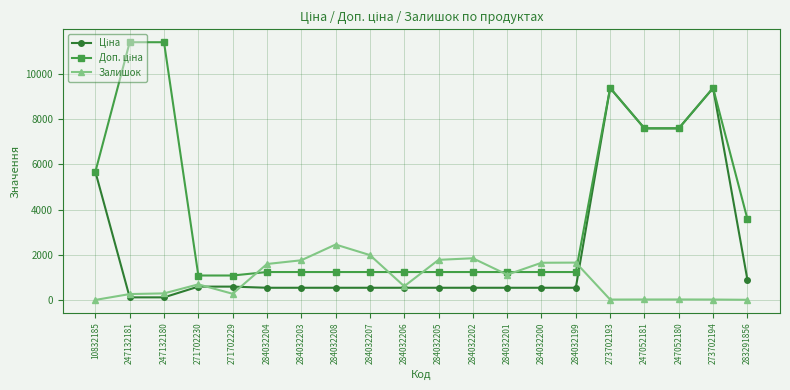

What is the difference between the highest and lowest values at 284032208?

1914.0